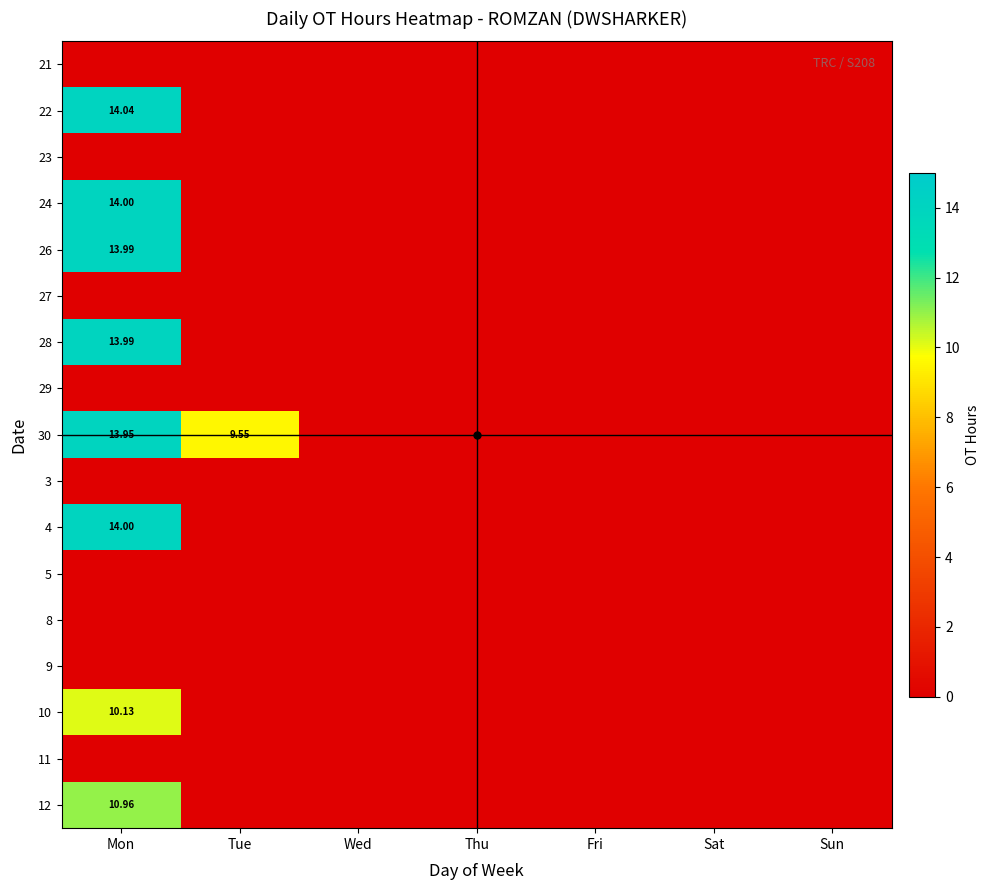

Which category has the highest value across all series?

Mon